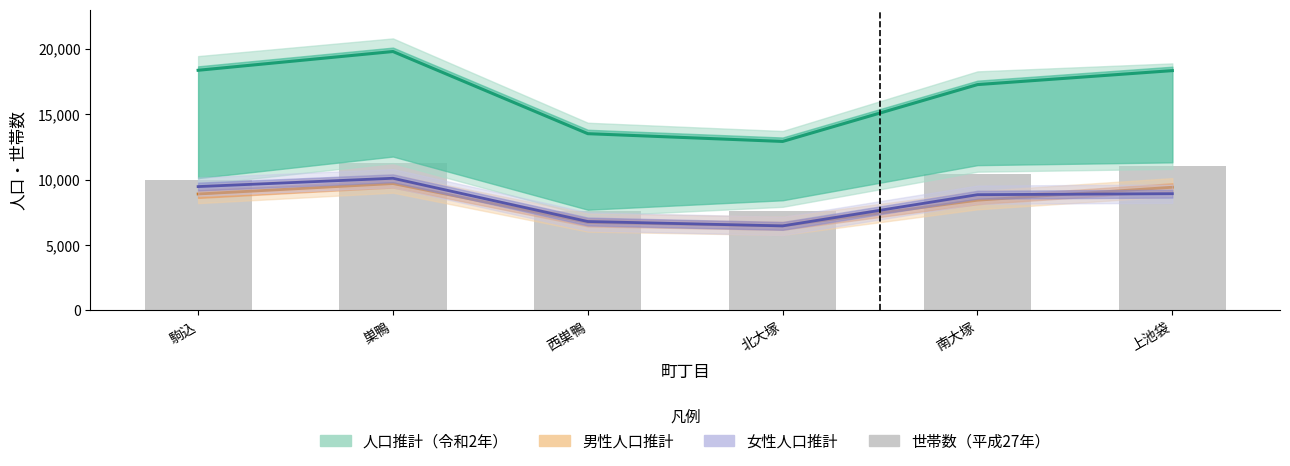

What is the label of the 1st bar from the right?

上池袋